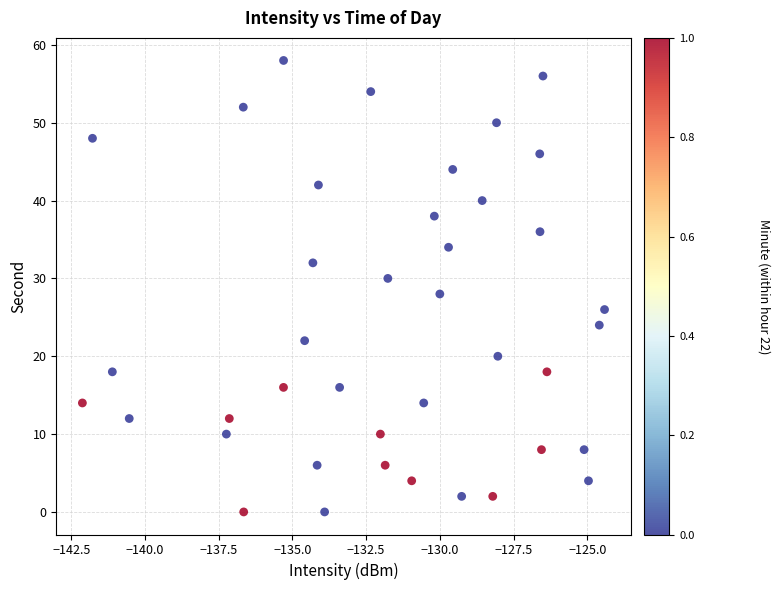

What is the range of Y values (max minus min)?

58